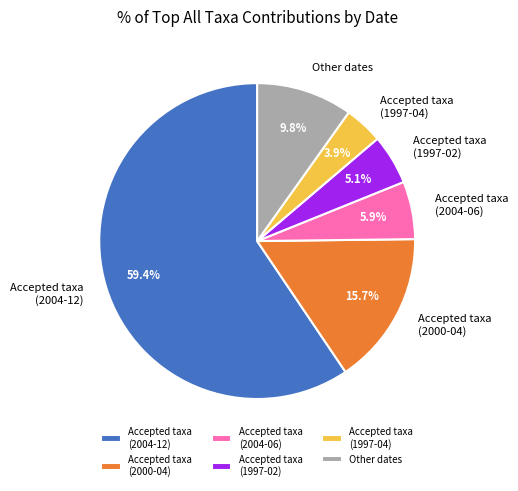

What percentage do Accepted taxa (2004-06) and Other dates together represent?

15.7%